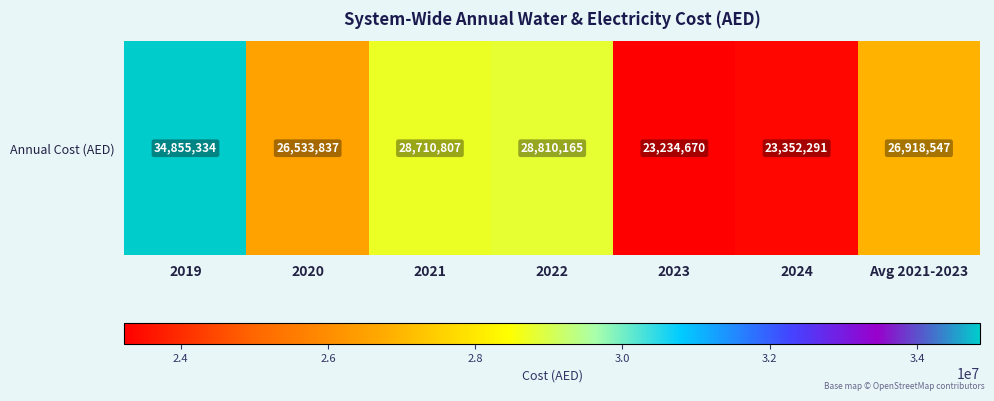

List the labels in order of value, largest first.

2019, 2022, 2021, Avg 2021-2023, 2020, 2024, 2023